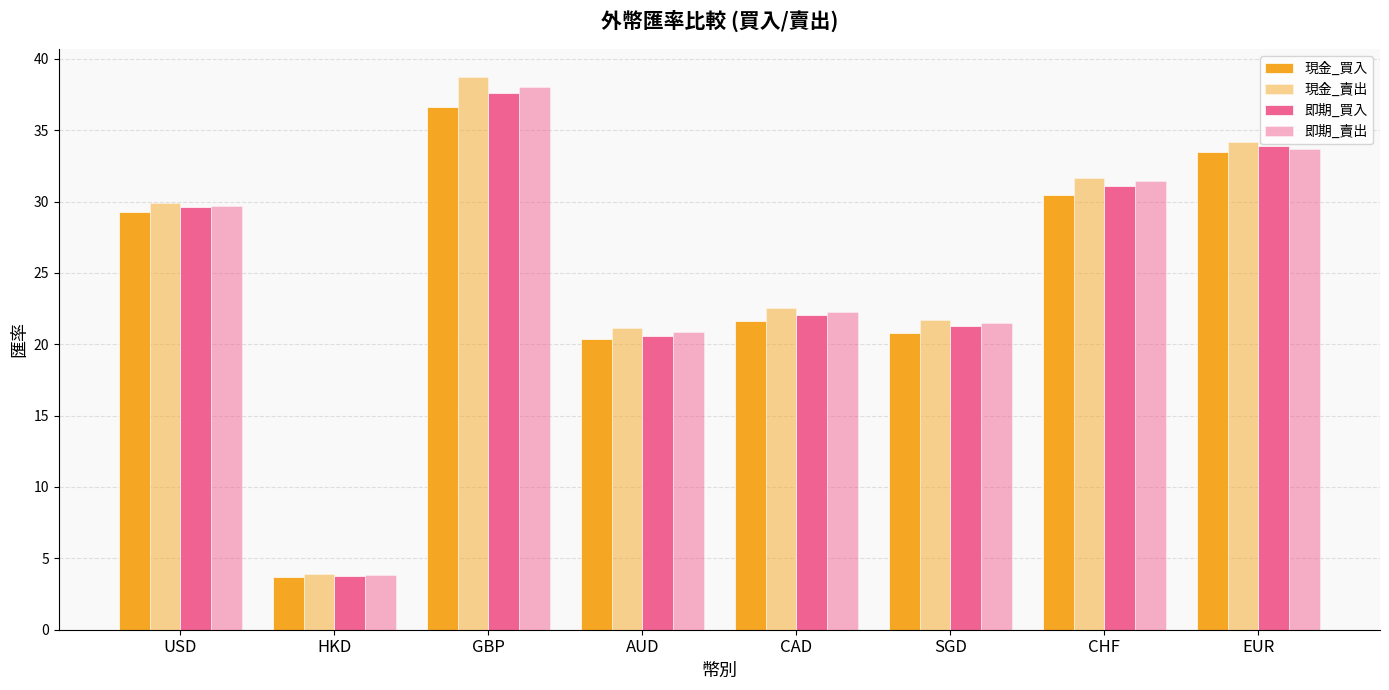

How many values in the 現金_買入 series exceed 29?

4